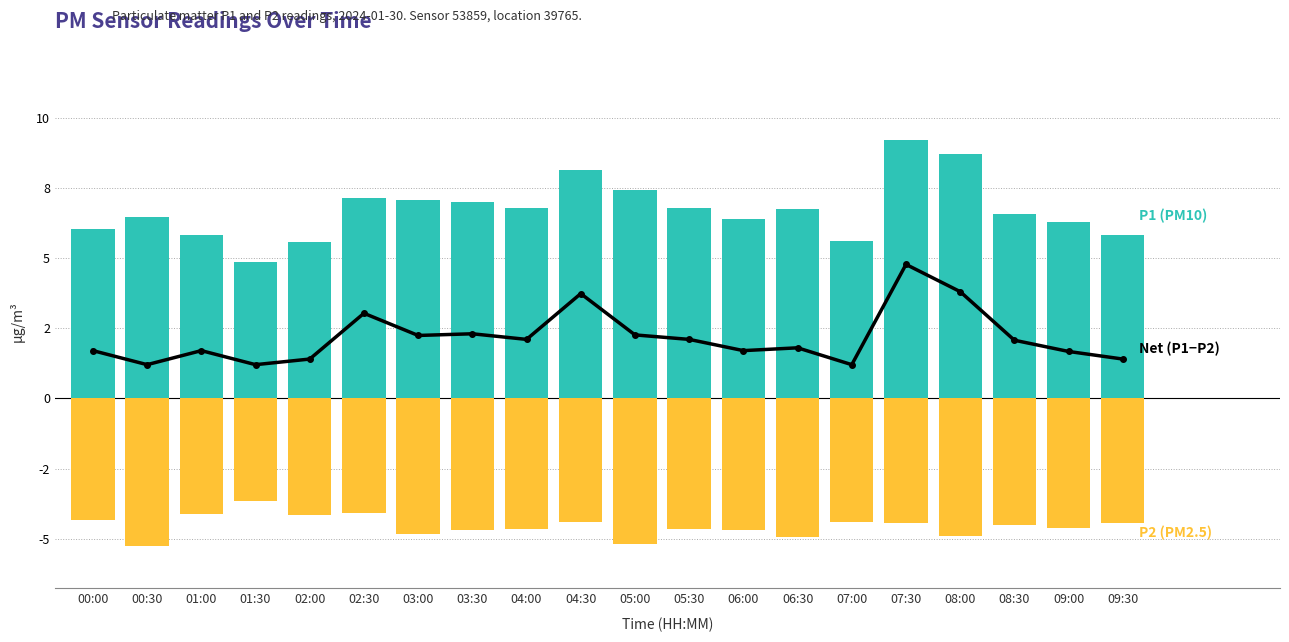

What value does the P2 (PM2.5) series have at 01:30?

-3.7